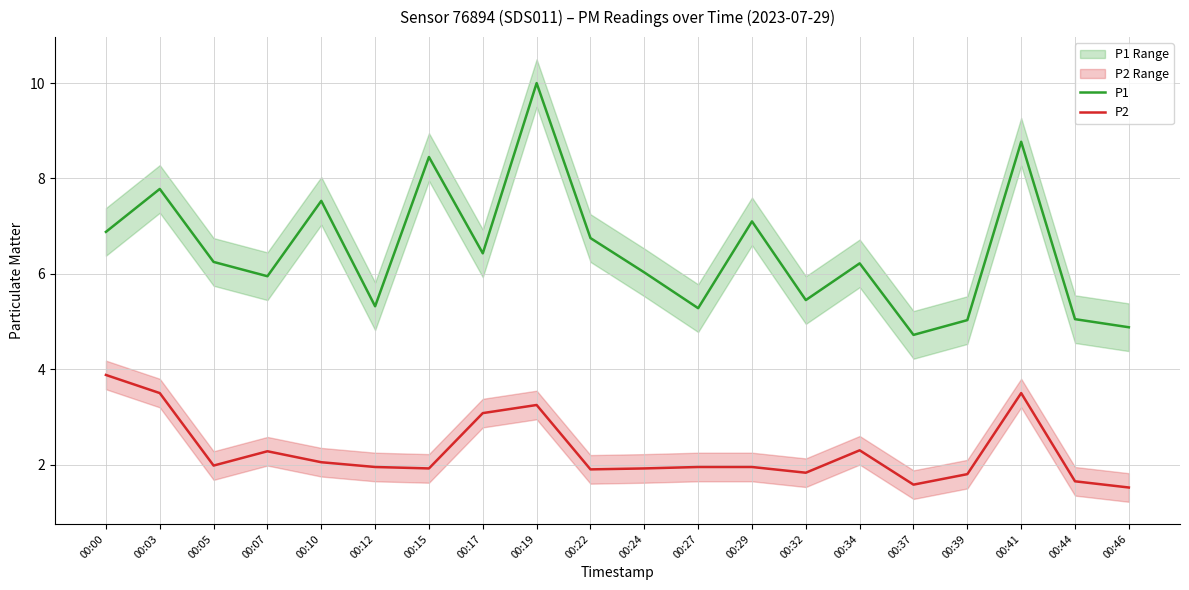

Reading left to right, what are all the values shown in this chart?

P1: 6.9	7.8	6.2	6.0	7.5	5.3	8.4	6.4	10.0	6.8	6.0	5.3	7.1	5.5	6.2	4.7	5.0	8.8	5.0	4.9
P2: 3.9	3.5	2.0	2.3	2.0	1.9	1.9	3.1	3.2	1.9	1.9	1.9	1.9	1.8	2.3	1.6	1.8	3.5	1.6	1.5